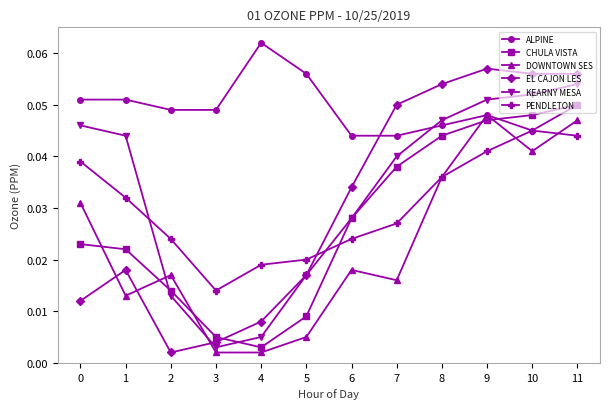

Where do EL CAJON LES and ALPINE first cross each other?

6 and 7